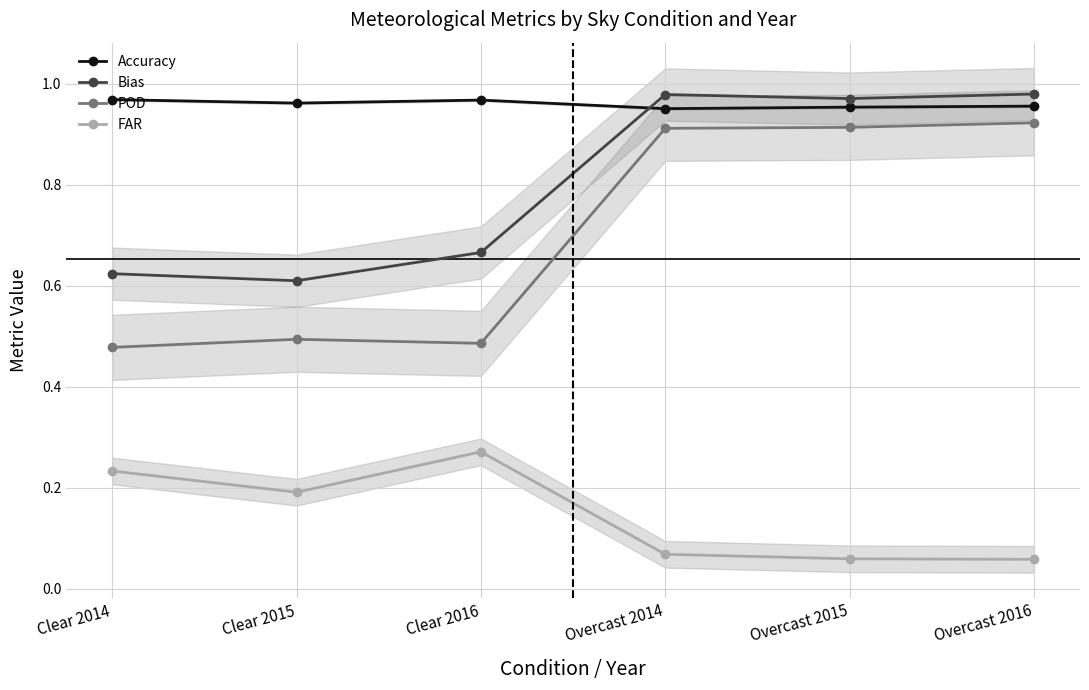

At Overcast 2014, list the series in order from smallest to largest.

FAR, POD, Accuracy, Bias